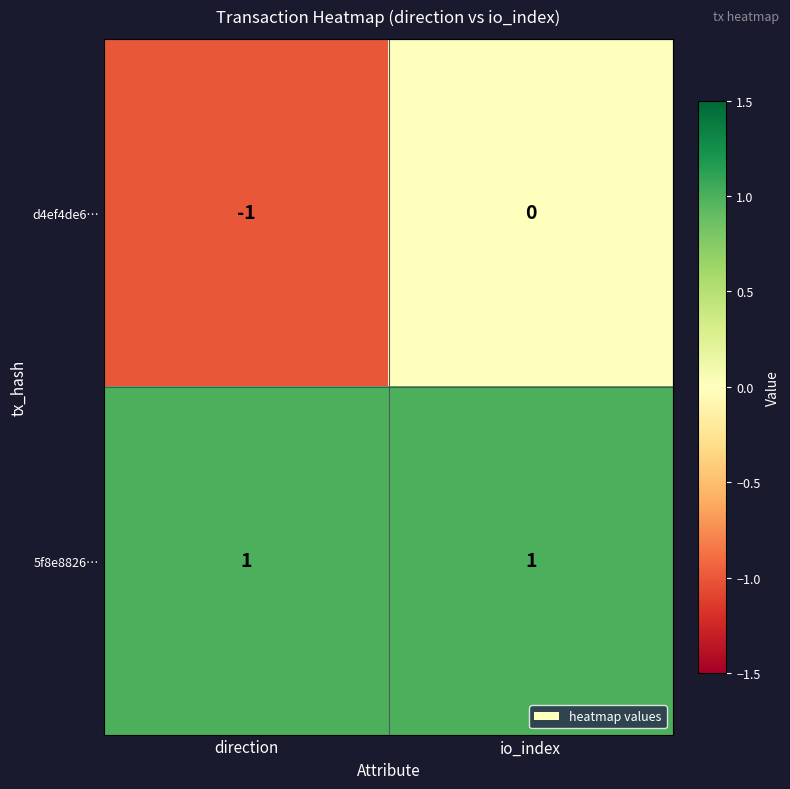

Reading left to right, extract all data points from this chart.

d4ef4de6…: -1	0
5f8e8826…: 1	1